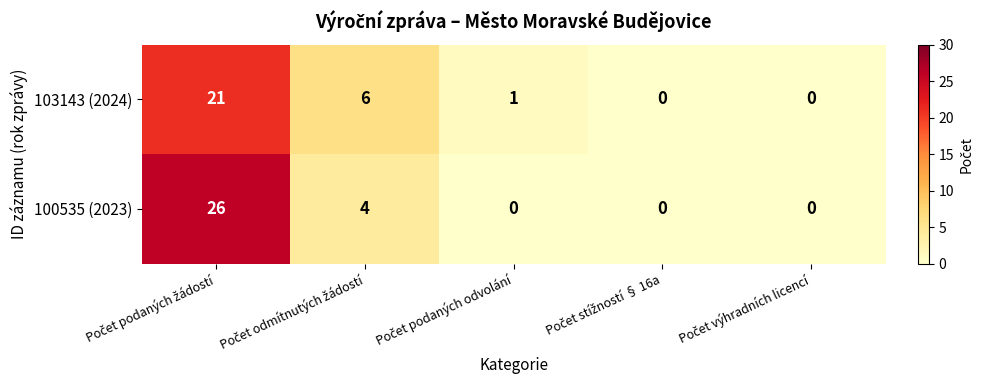

How many series are shown in this chart?

2